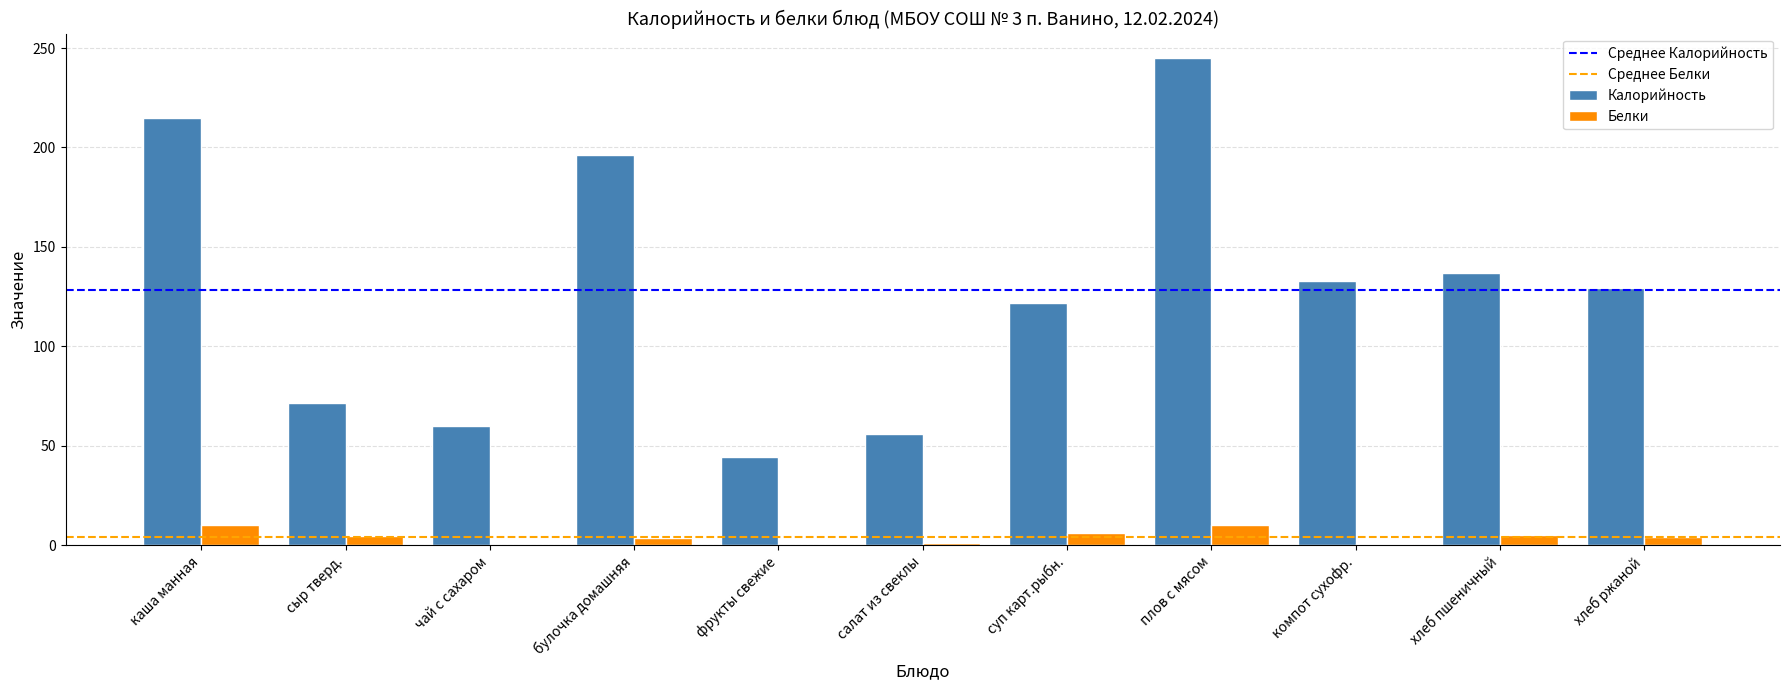

How many groups of bars are there?

11